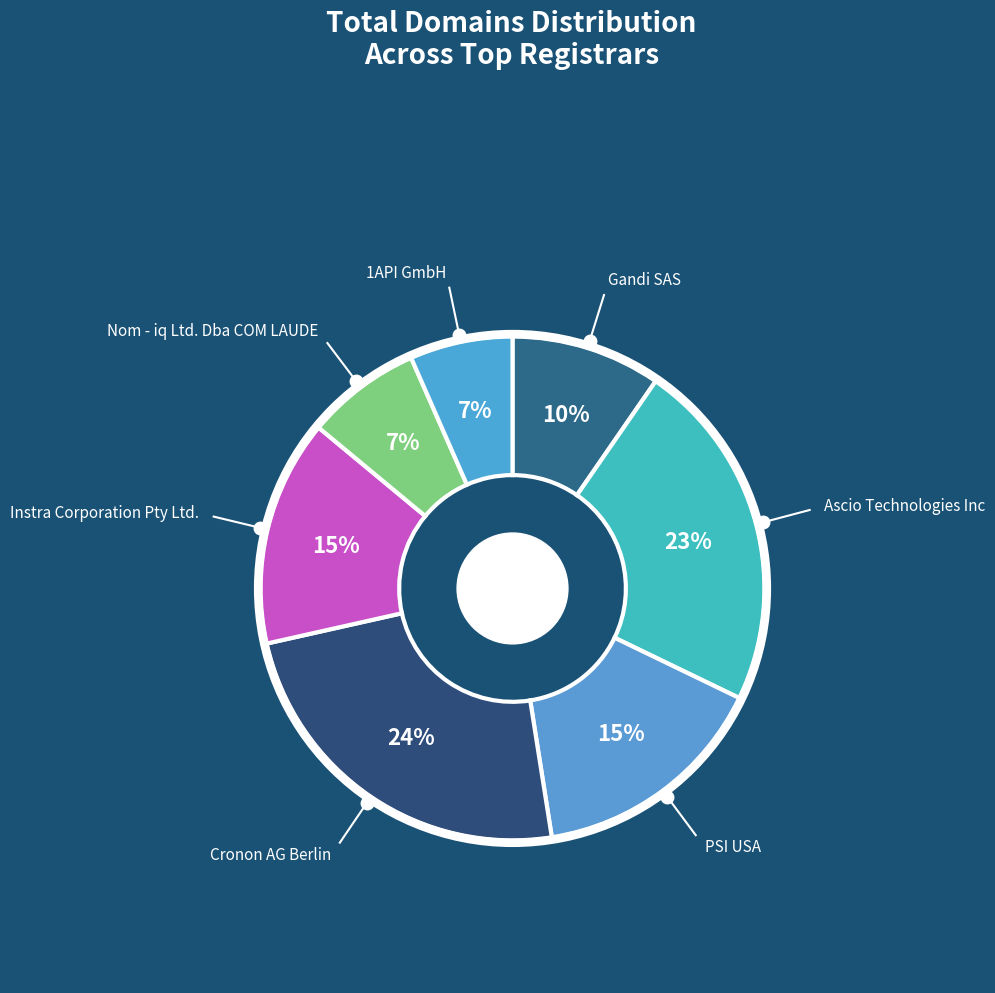

True or false: Instra Corporation Pty Ltd. accounts for 28% of the total.

False